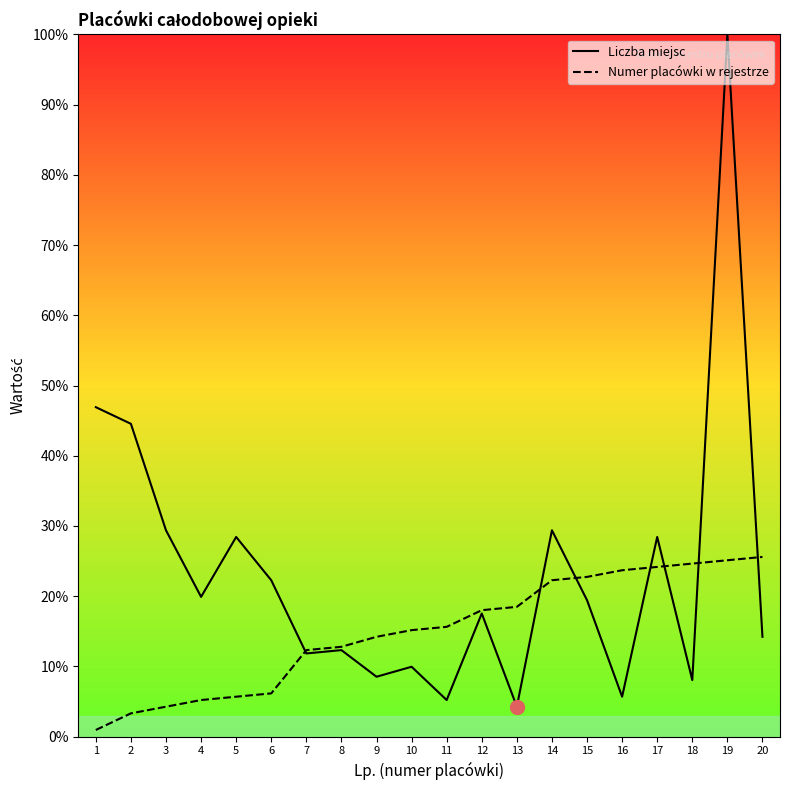

Rank the series at 9 from highest to lowest value.

Numer placówki w rejestrze, Liczba miejsc